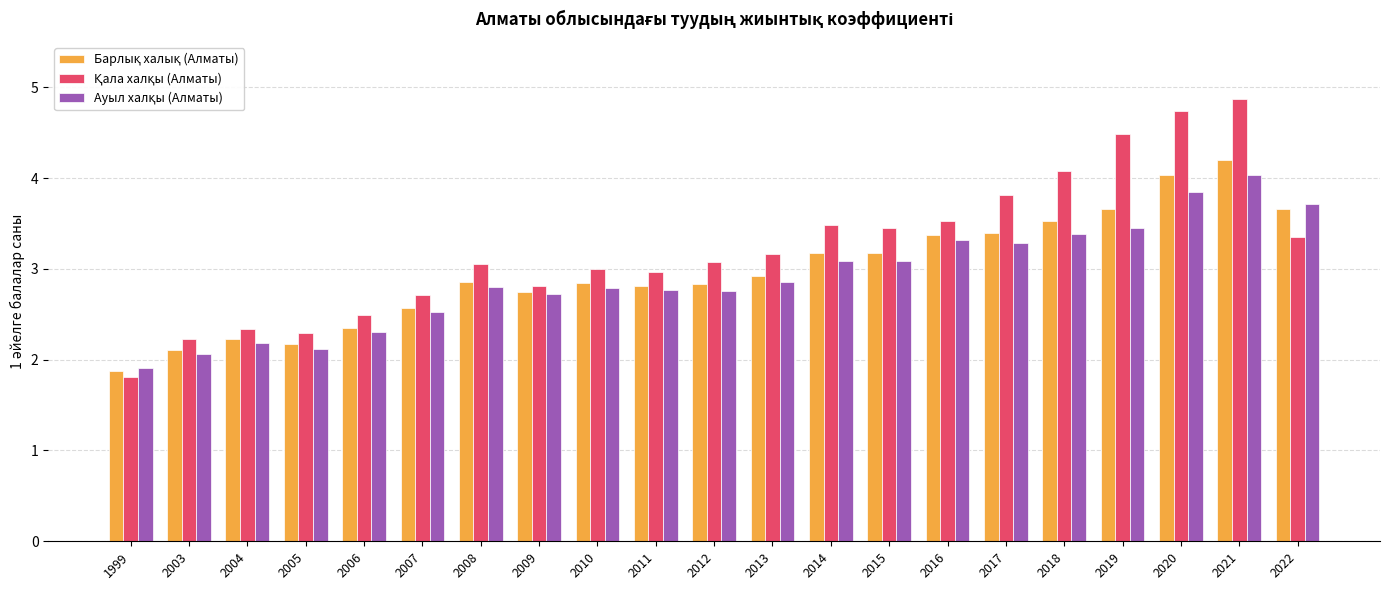

Which label corresponds to the smallest value in the chart?

1999